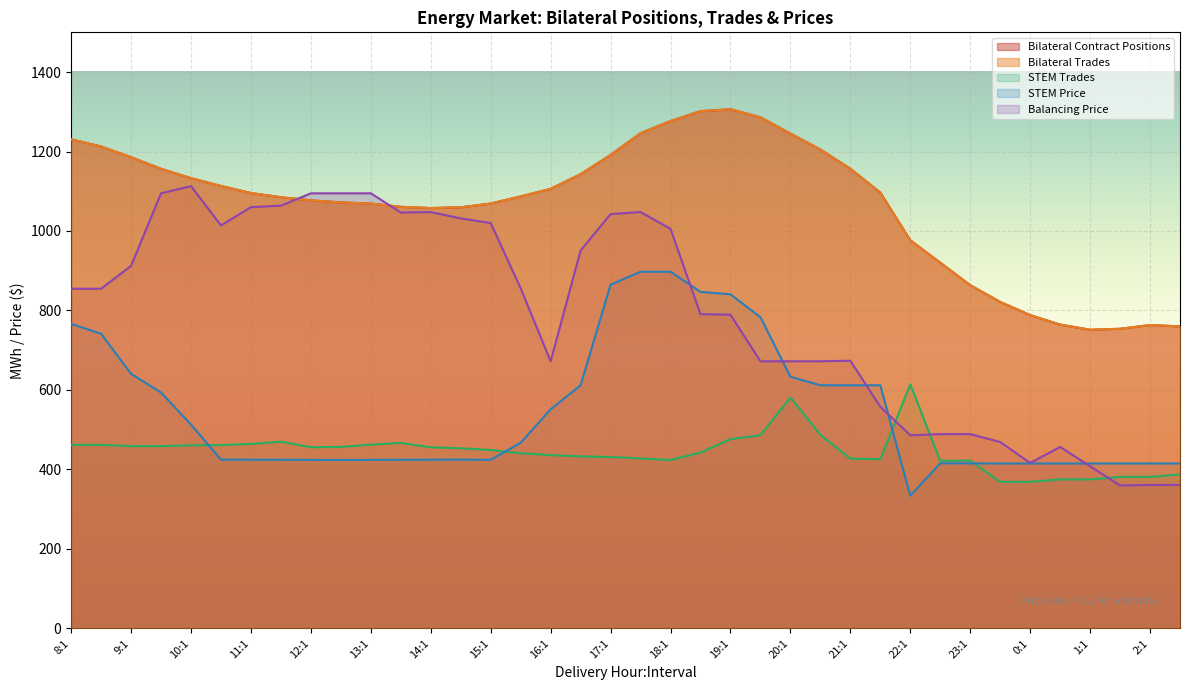

At how many categories does at least one series exceed 752?

37